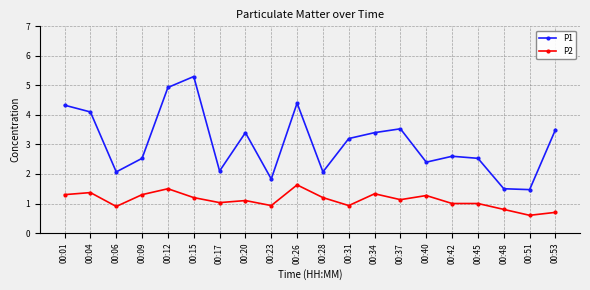

What are all the series names shown in the legend?

P1, P2